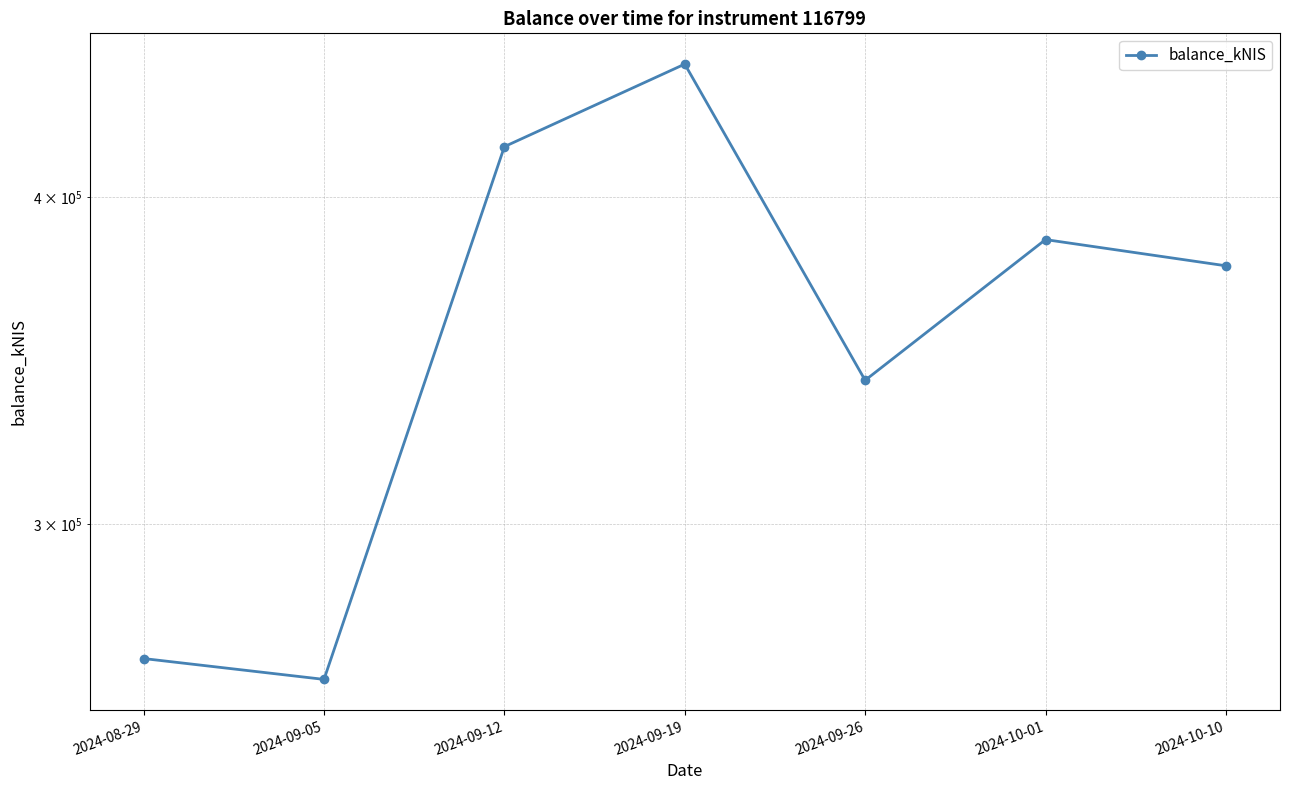

What value does the data have at 2024-09-26?

340490.5